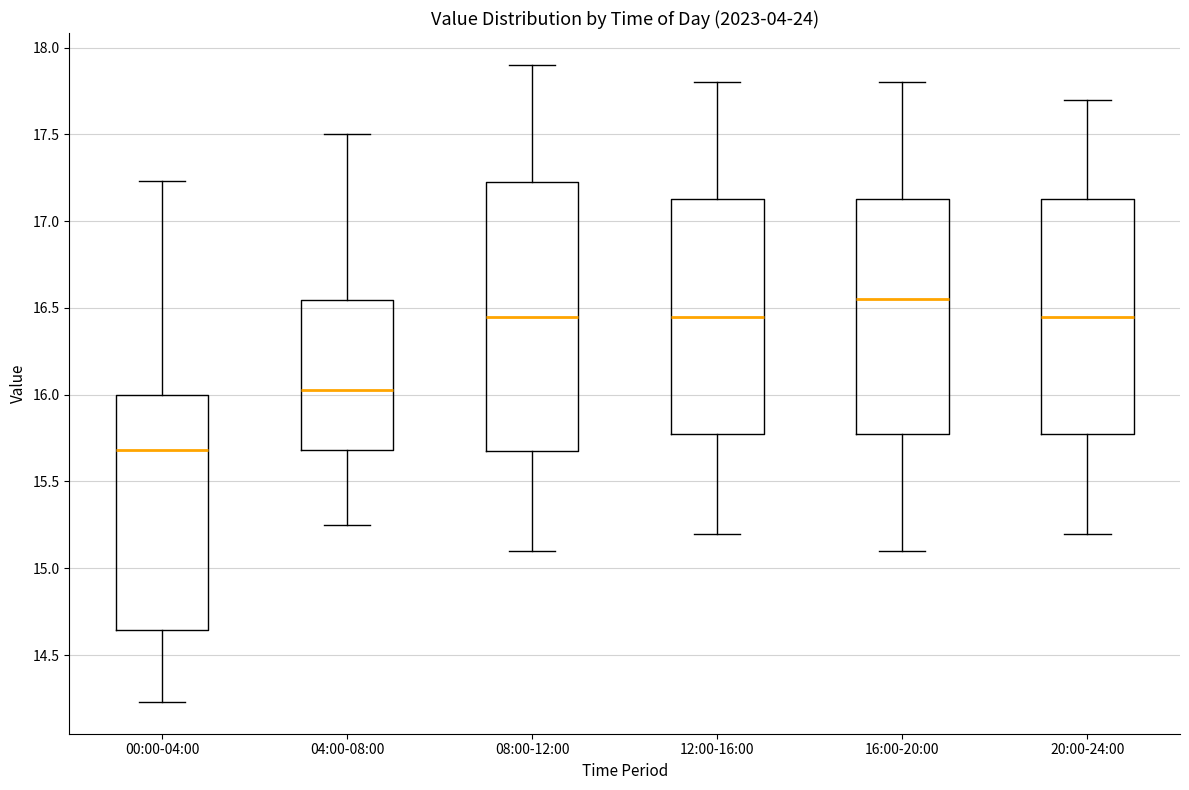

Reading left to right, transcribe this box plot: for each box, give where its median line is, the range the box spans, and where its two whiskers end, as read against the y-axis. The values are not printed on the chart, so give them approximately, as read against the axis.

00:00-04:00: median 15.70, box 14.65 to 16.00, whiskers 14.25 to 17.25
04:00-08:00: median 16.05, box 15.70 to 16.55, whiskers 15.25 to 17.50
08:00-12:00: median 16.45, box 15.70 to 17.25, whiskers 15.10 to 17.90
12:00-16:00: median 16.45, box 15.80 to 17.15, whiskers 15.20 to 17.80
16:00-20:00: median 16.55, box 15.80 to 17.15, whiskers 15.10 to 17.80
20:00-24:00: median 16.45, box 15.80 to 17.15, whiskers 15.20 to 17.70